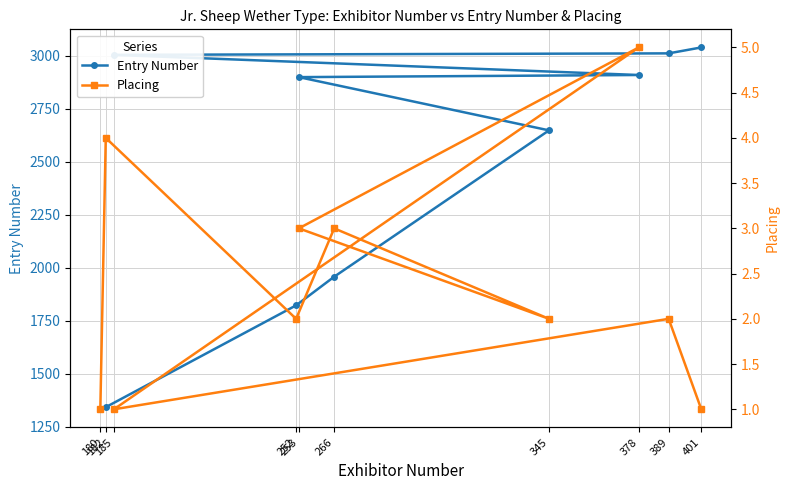

Which series has the widest spread of values?

Entry Number